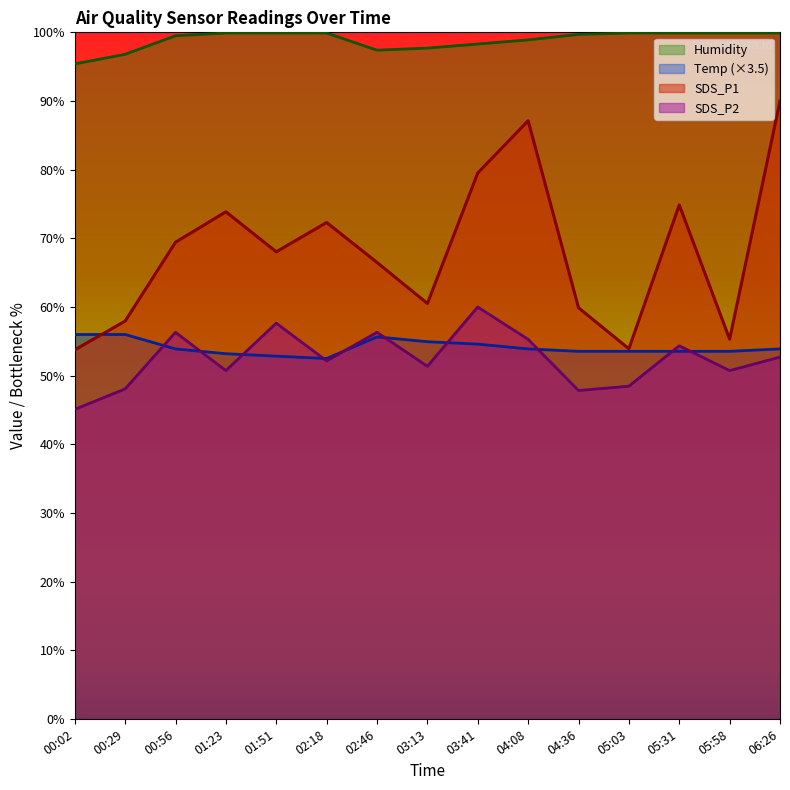

What is the sum of the SDS_P2 values at 00:56 and 06:26?

109.0